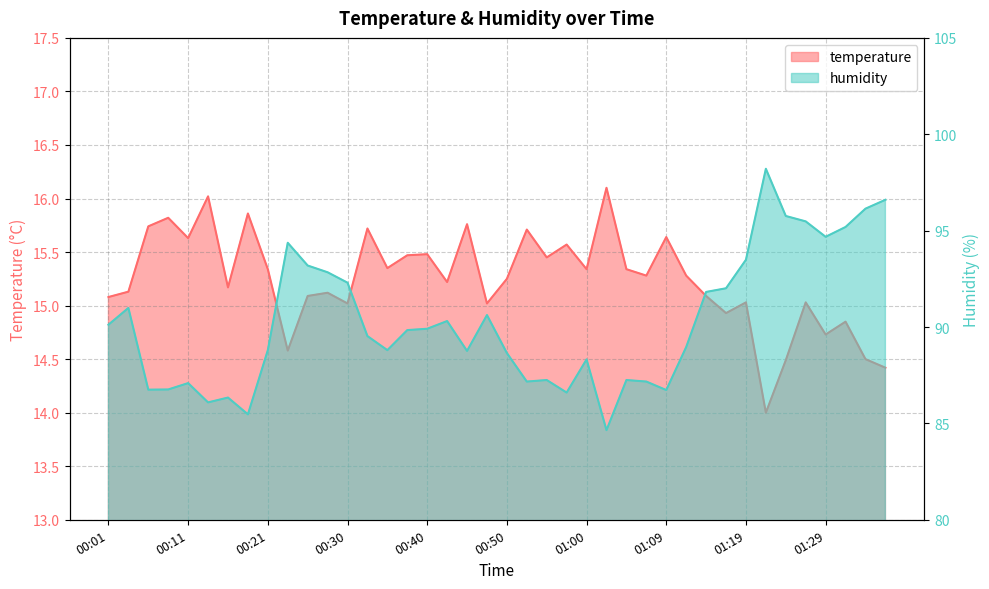

What is the smallest value displayed?

14.0